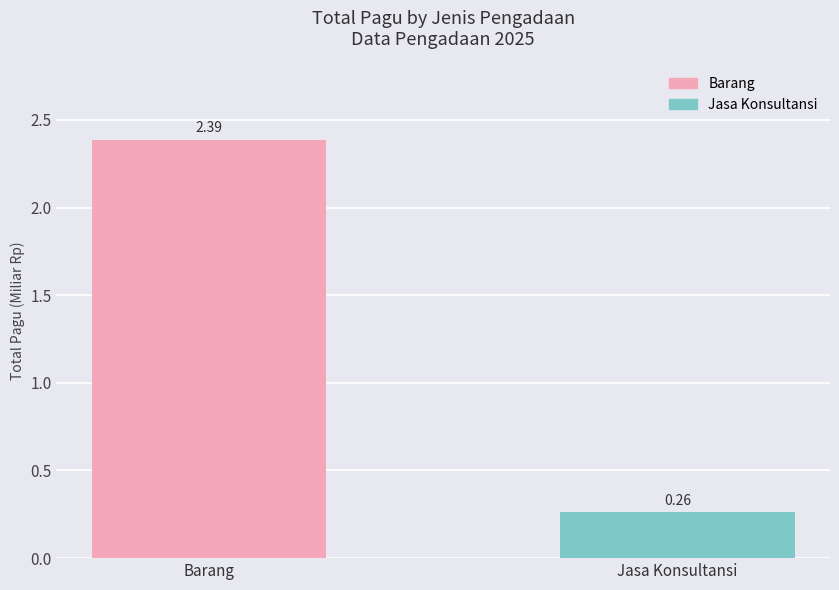

Count the values in the range 0 to 2.

1